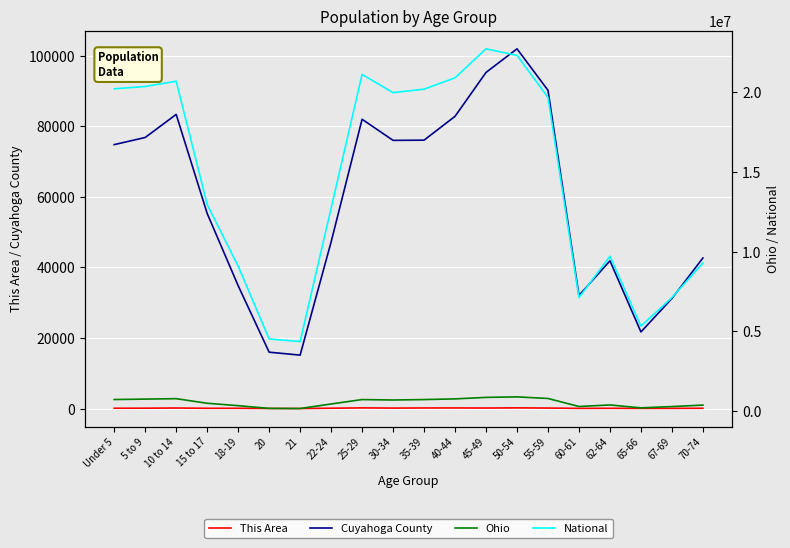

At which category does Ohio reach its first local peak?

10 to 14